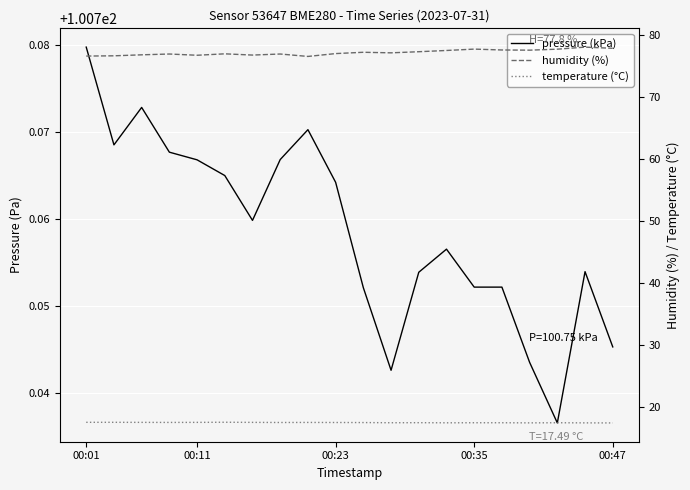

How many lines are shown in the chart?

3